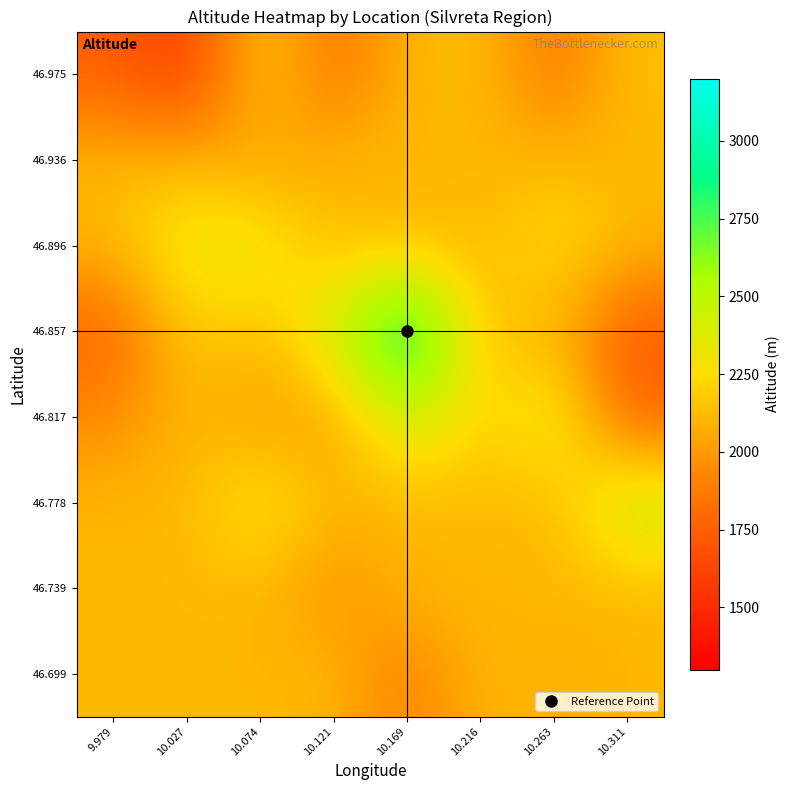

Rank the series at 10.074 from highest to lowest value.

46.896, 46.778, 46.975, 46.699, 46.739, 46.857, 46.817, 46.936